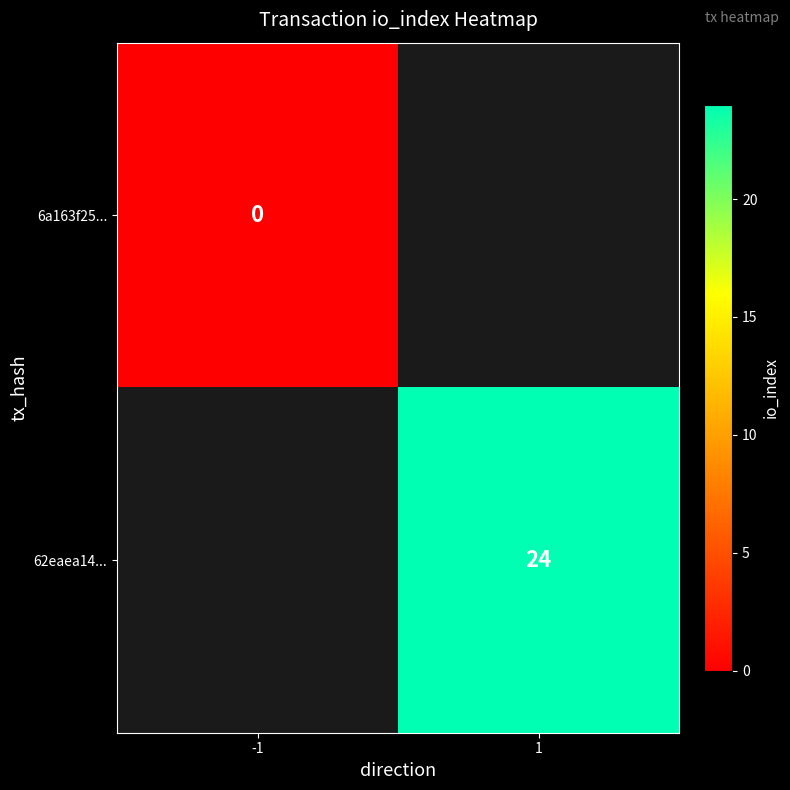

True or false: 62eaea14... has a value of 24 at 1.

True